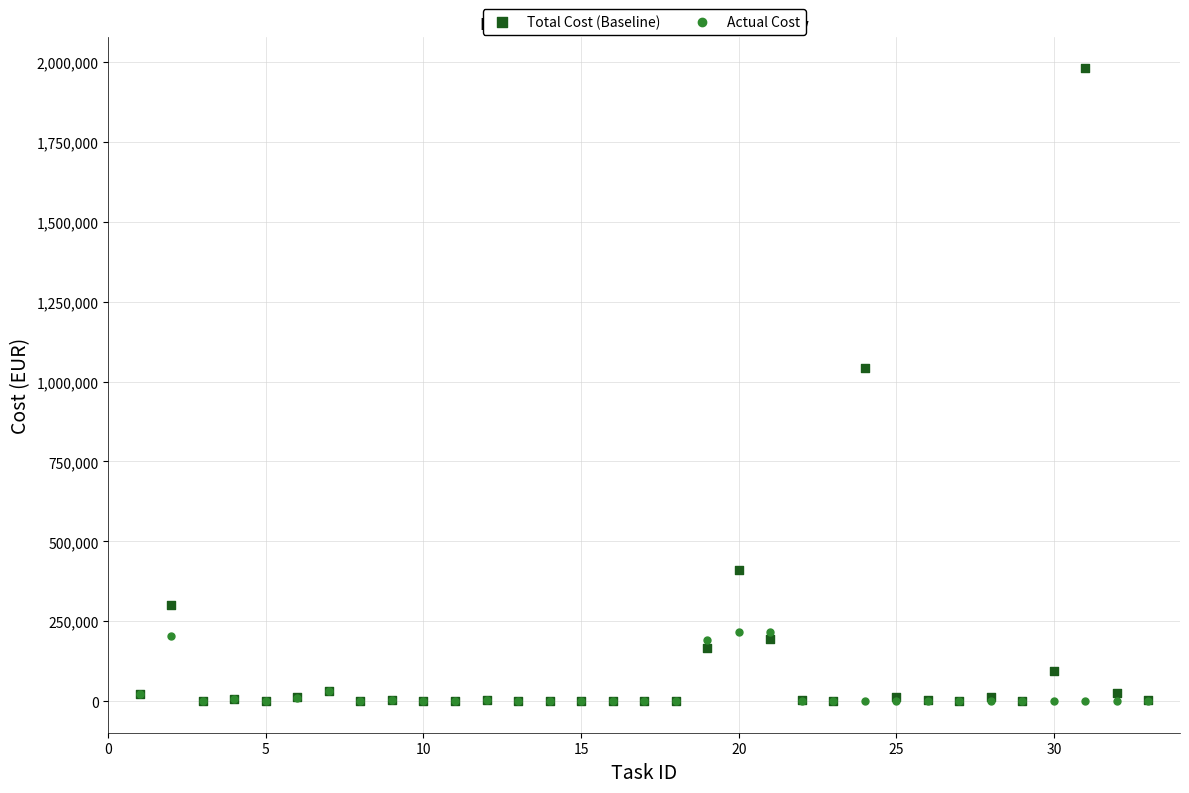

Which series contains the highest Y value?

Total Cost (Baseline)